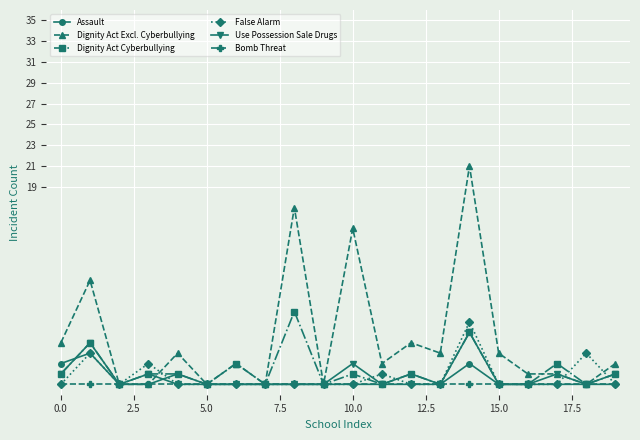

What is the difference between the maximum and minimum values in the Assault series?

3